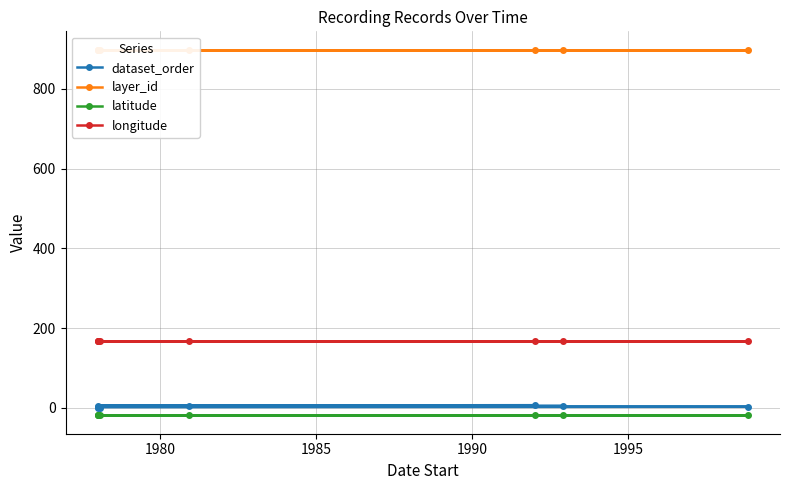

True or false: latitude and layer_id cross at least once.

False